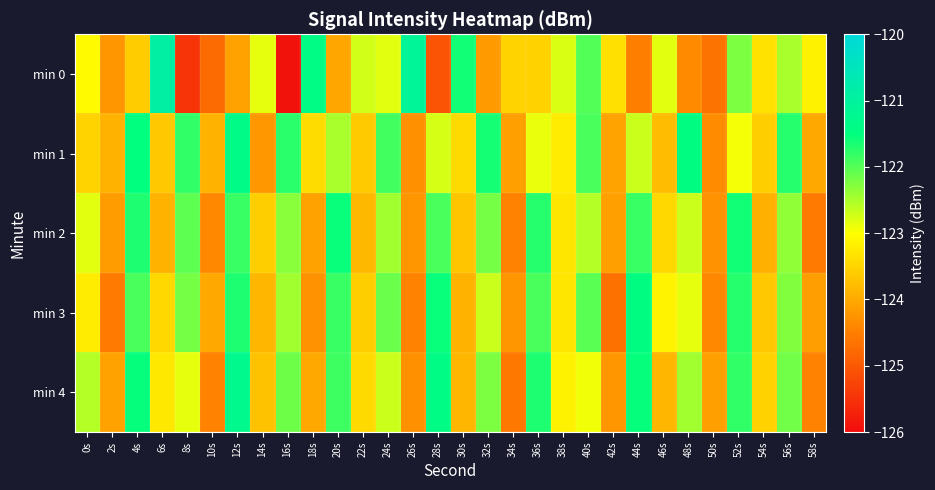

At which category is the sum across all series the highest?

4s